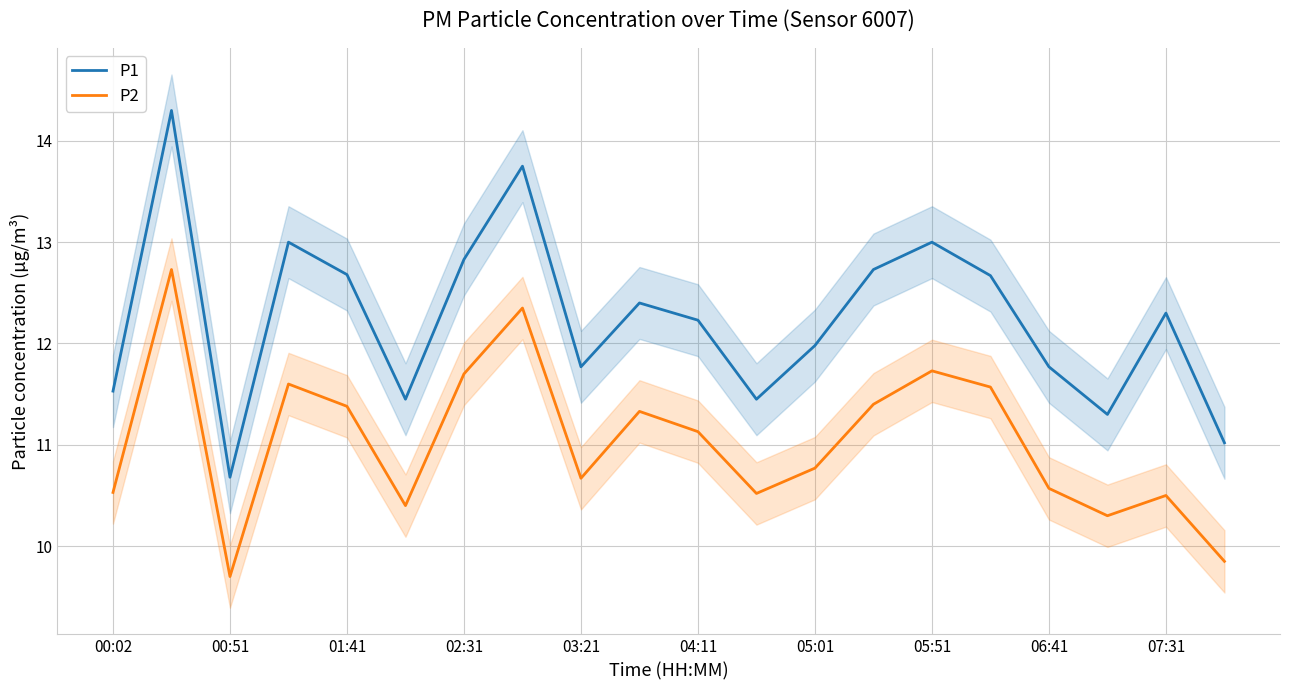

The value of P1 at 06:41 is 4.1. True or false?

False